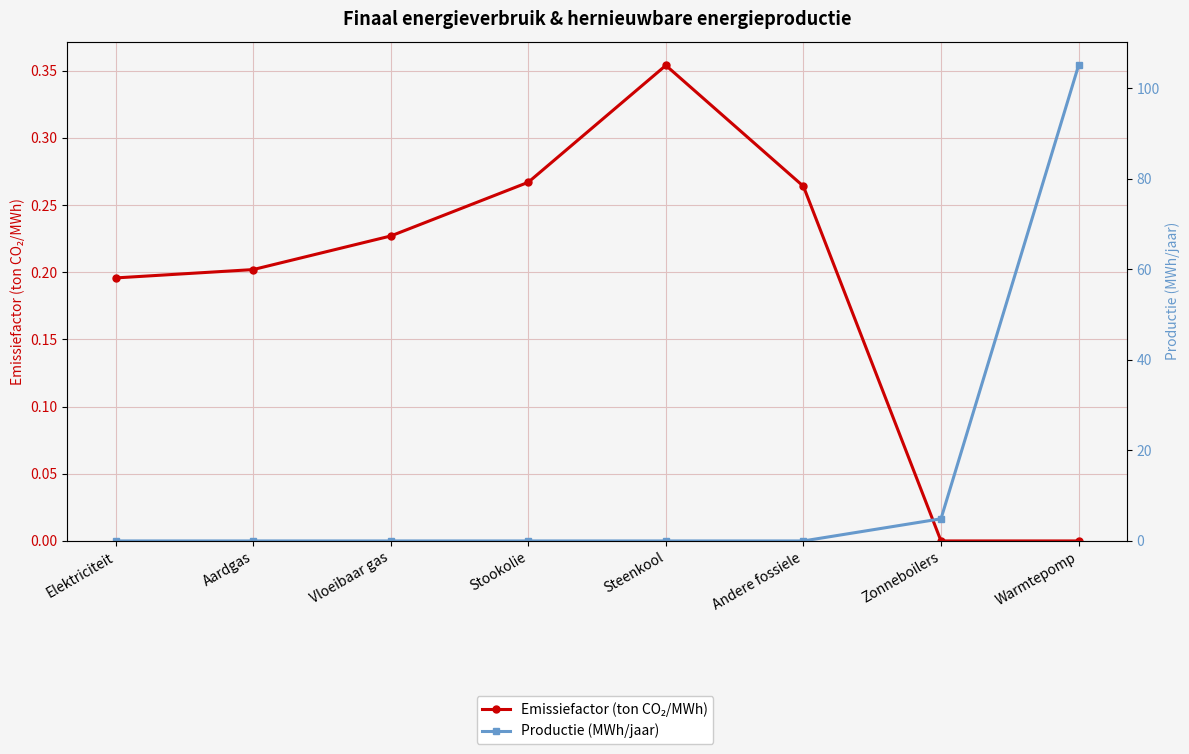

True or false: Productie (MWh/jaar) has a value of 0.0 at Andere fossiele.

True